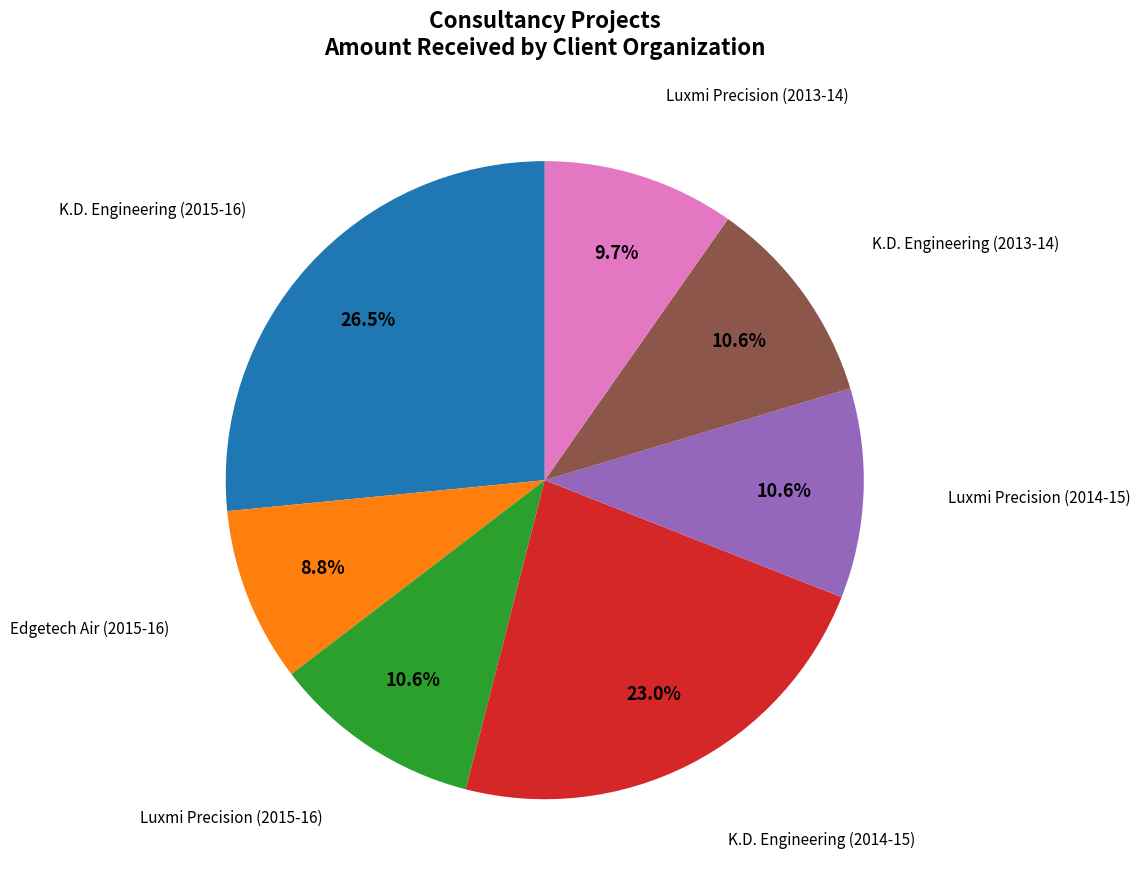

Does any single category account for the majority?

No